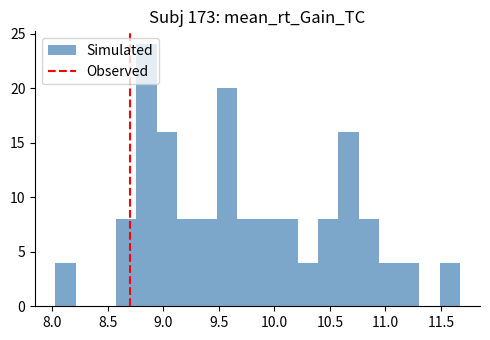

Read against the x-axis, roughly where is the centre of the tallest bar?

8.85